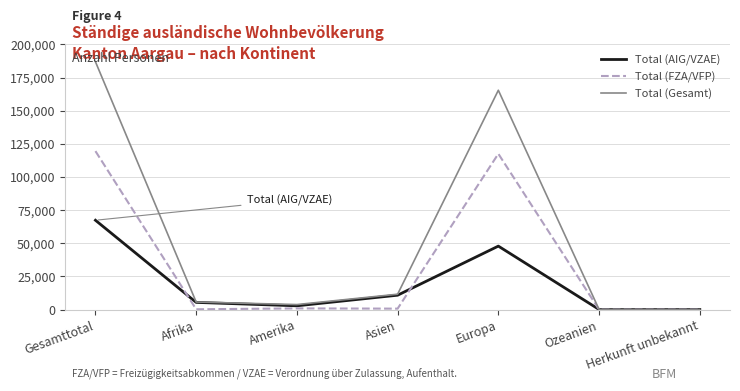

The Total (AIG/VZAE) series shows 17292 at Asien. True or false?

False